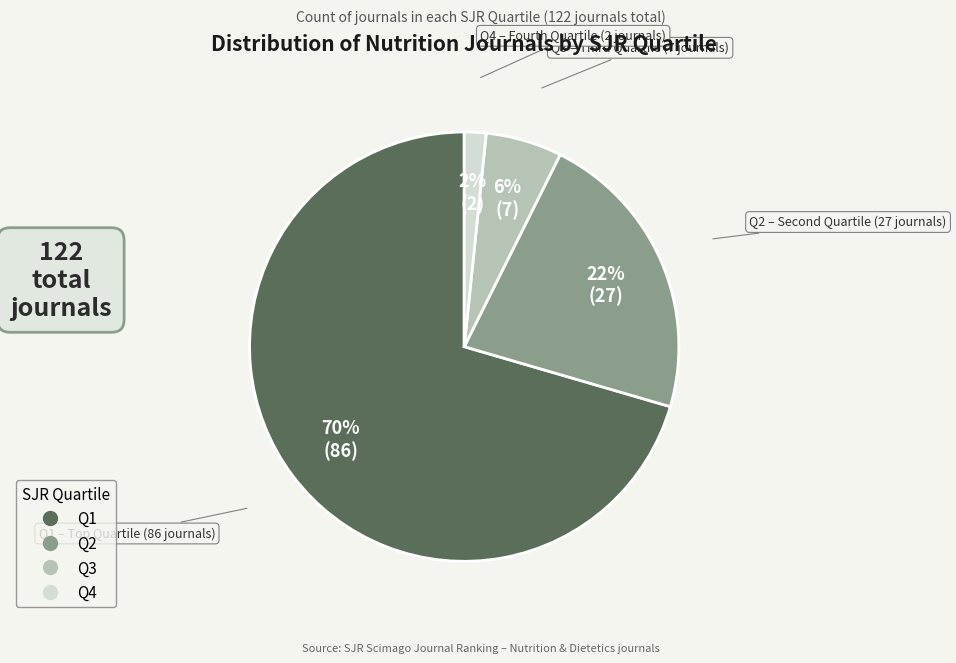

To the nearest percent, what portion does Q1 represent?

70%